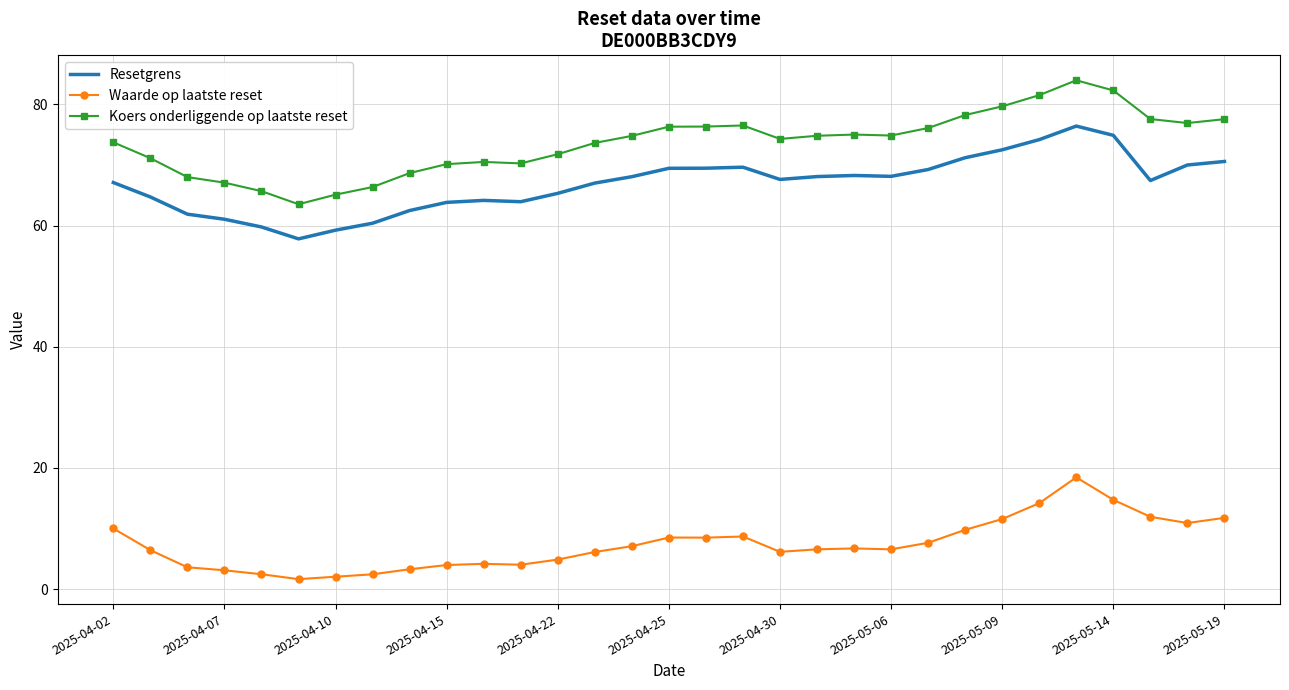

True or false: Waarde op laatste reset and Koers onderliggende op laatste reset intersect in this chart.

False